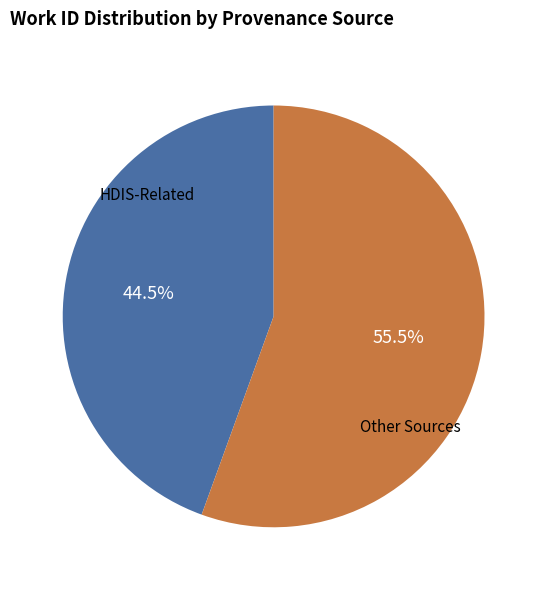

Does any single category account for the majority?

Yes